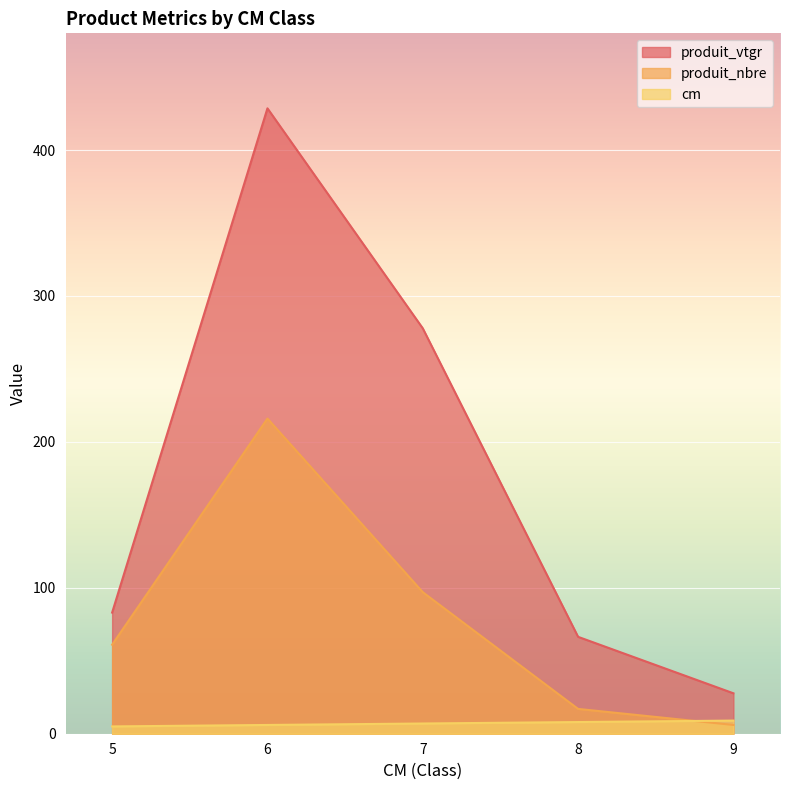

Between 5 and 9, which series saw the biggest shift?

produit_vtgr